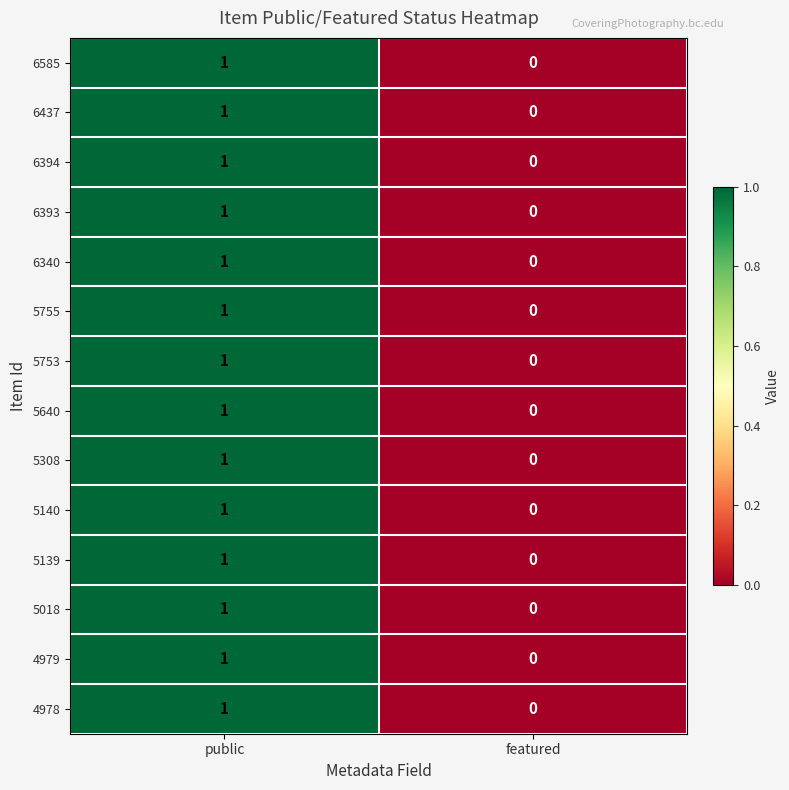

List the labels in order of 6340 value, largest first.

public, featured